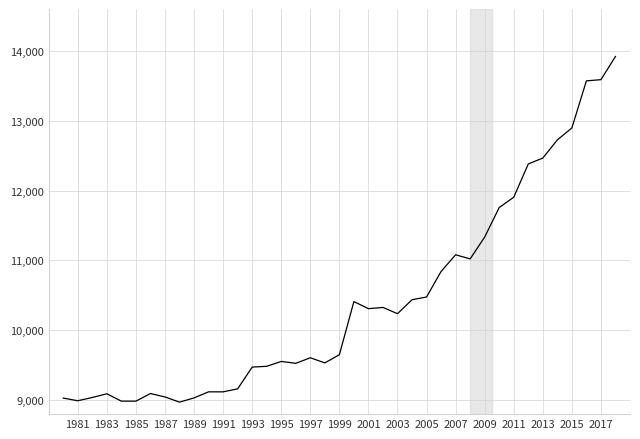

What is the greatest value displayed?

13920.3